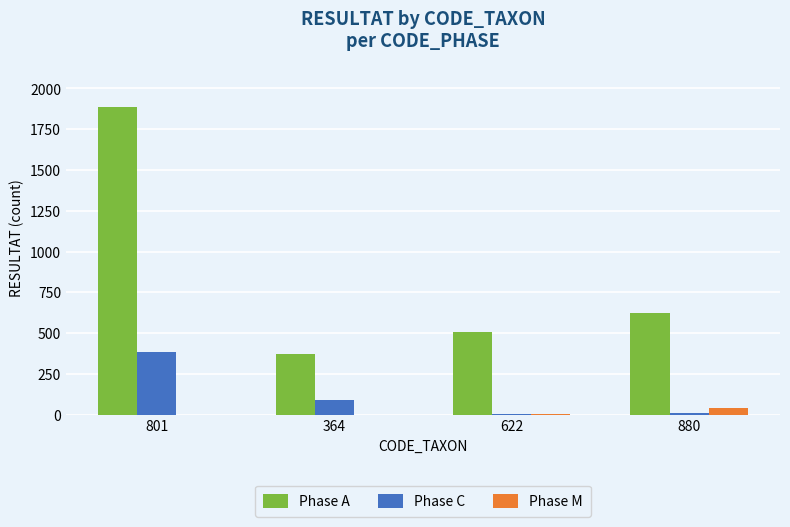

What is the spread (max minus min) of values at 364?

373